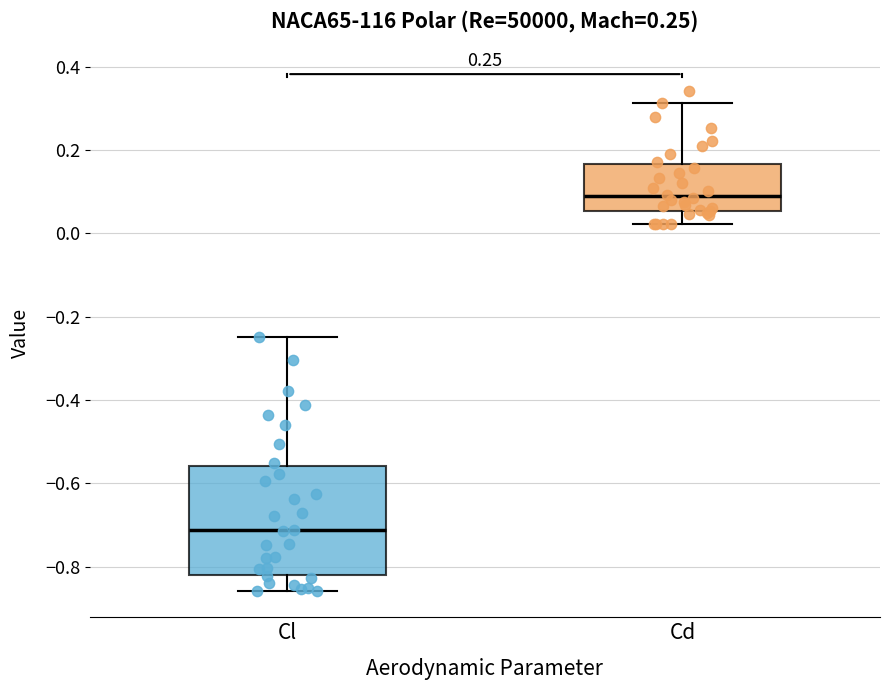

Which box is the tallest, from its lower edge to its upper edge?

Cl